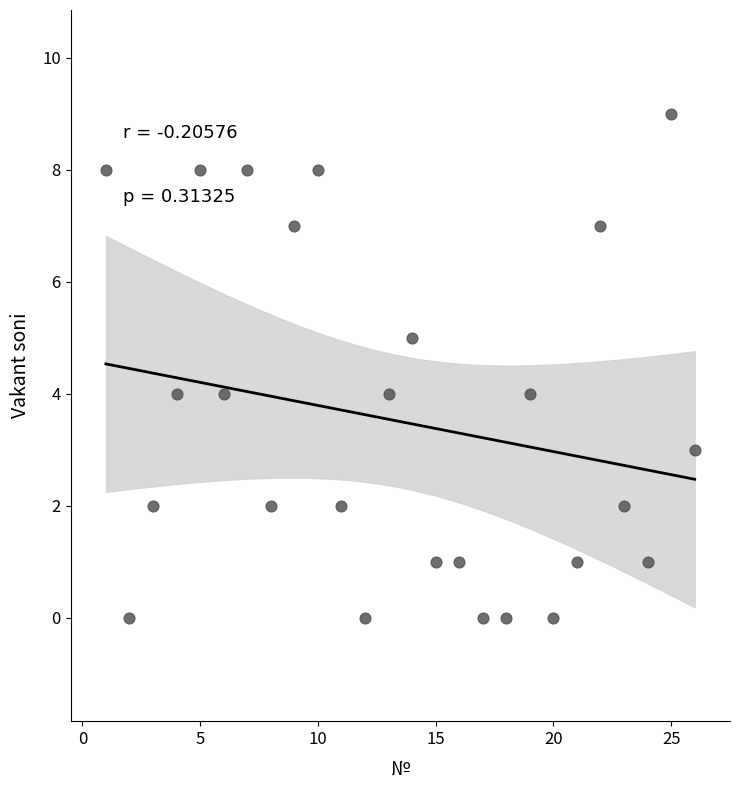

What is the range of Y values (max minus min)?

9